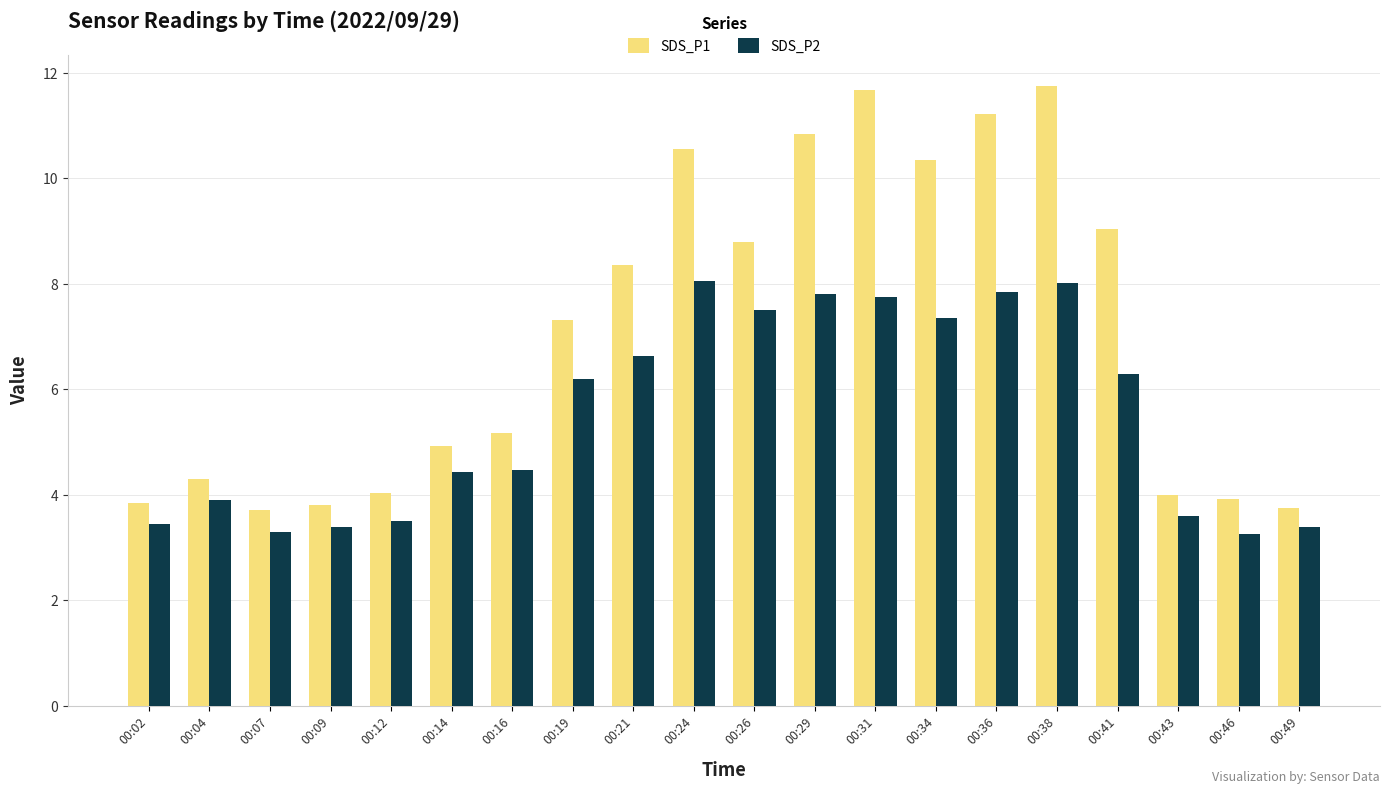

What are all the series names shown in the legend?

SDS_P1, SDS_P2